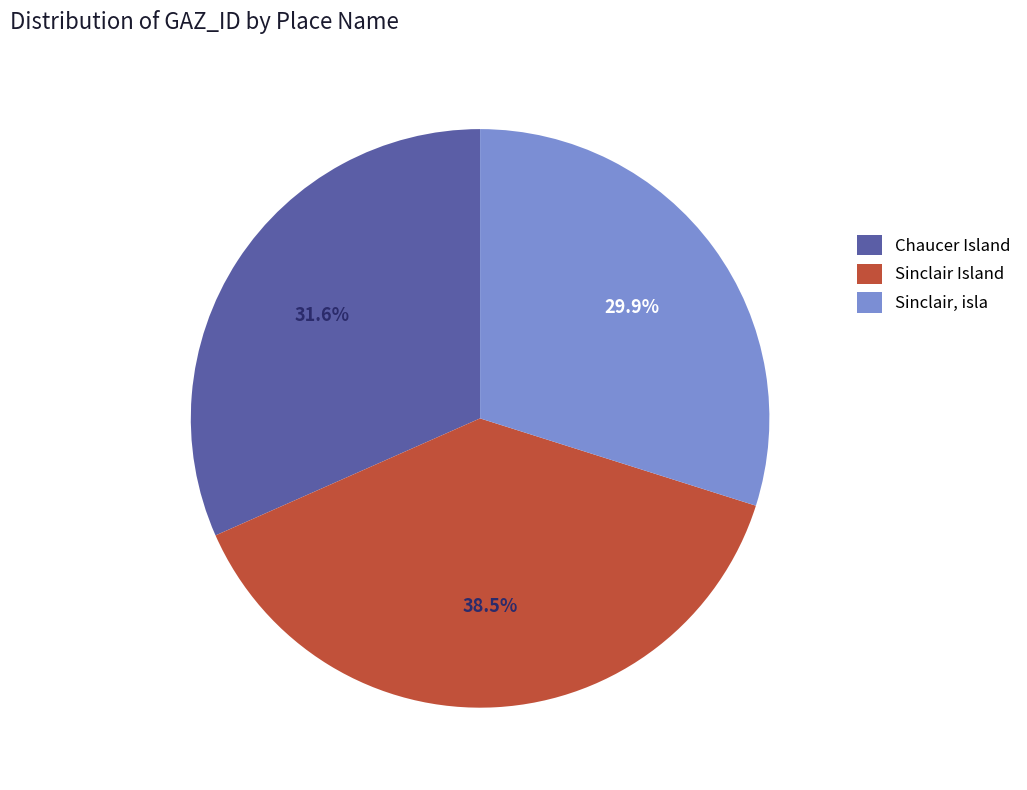

What is the ratio of the value at Sinclair Island to the value at Chaucer Island?

1.2